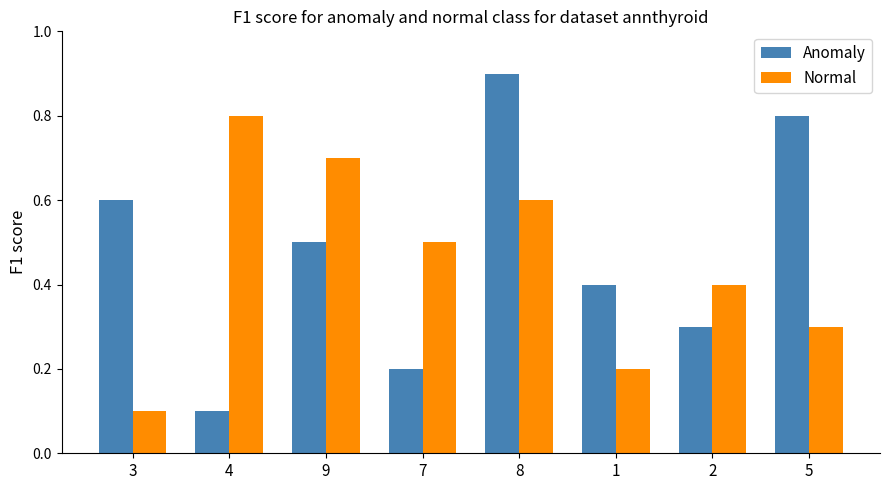

What is the difference between the maximum and minimum values in the Anomaly series?

0.8